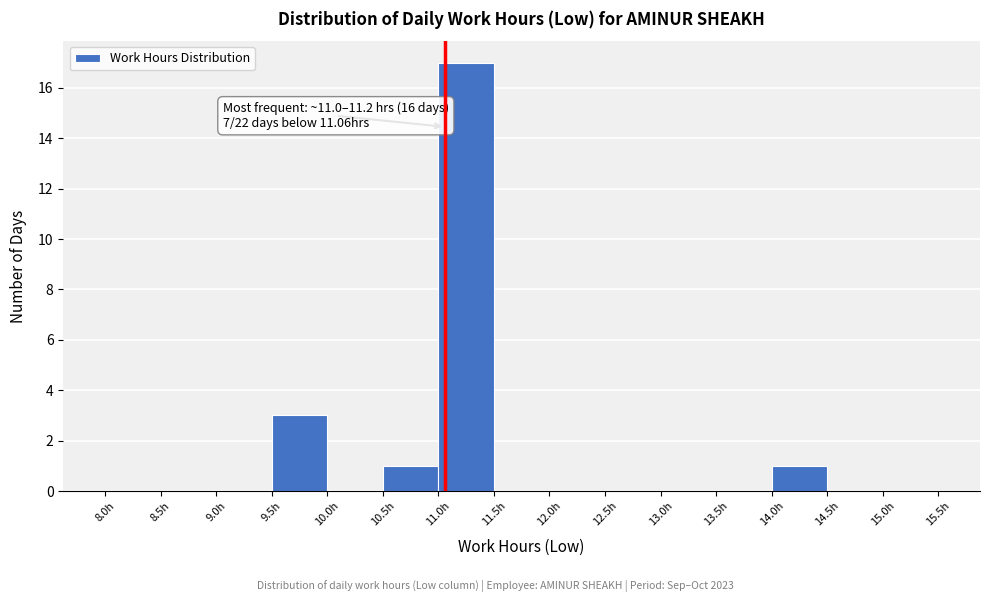

Which range on the x-axis has the tallest bar?

11.0 to 11.5